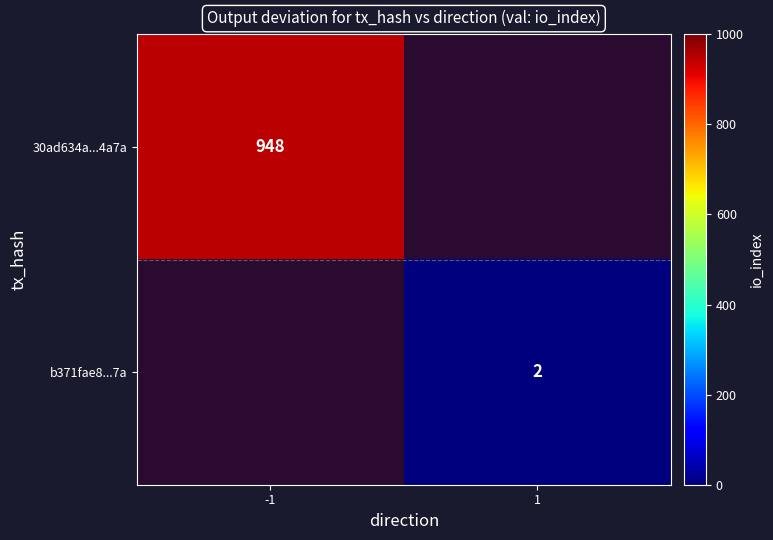

Which category has the lowest value across all series?

1